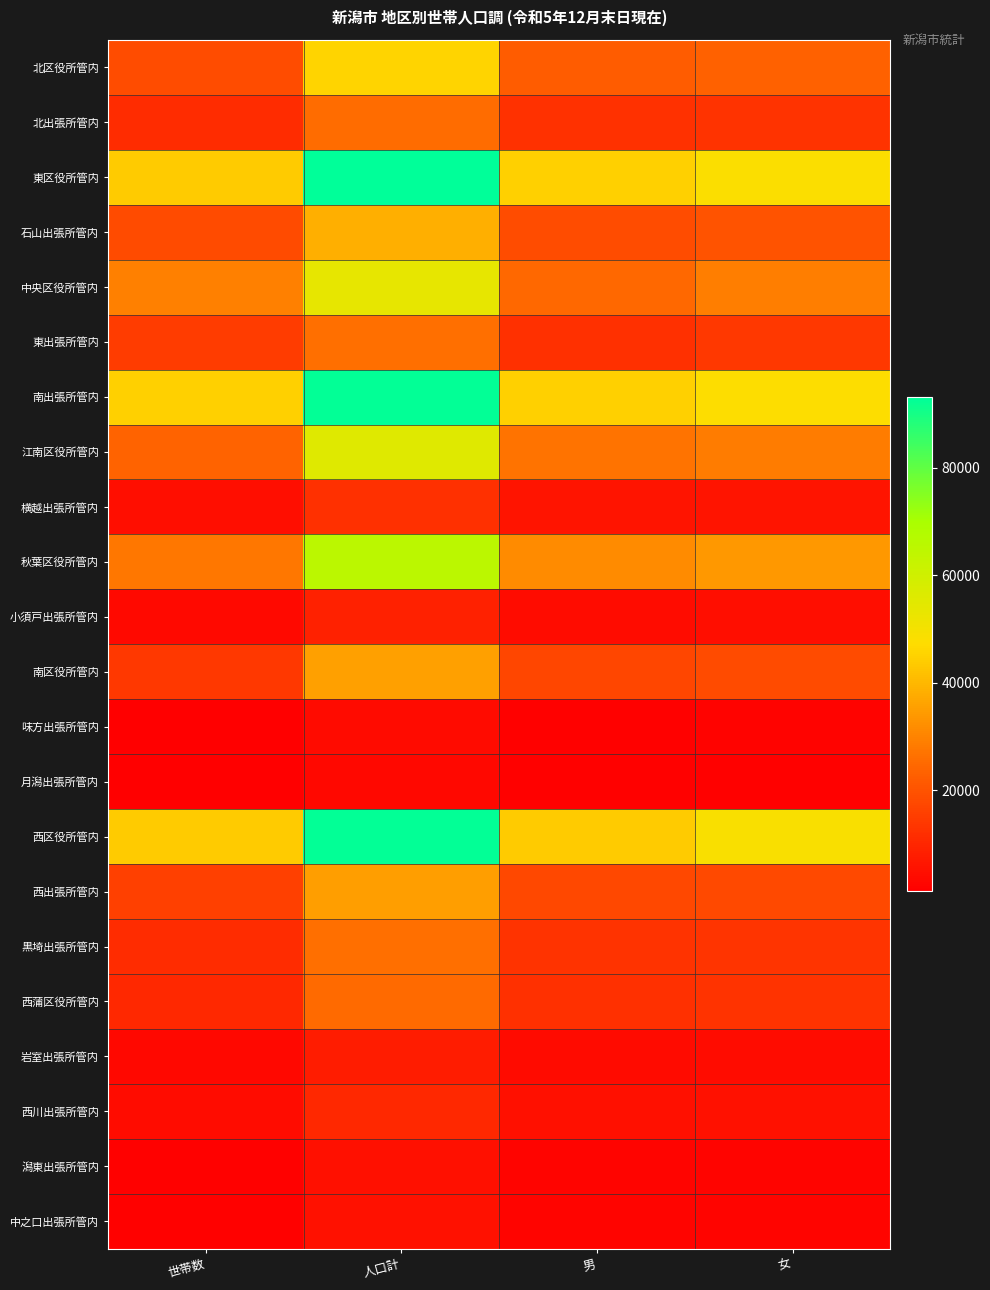

Which series has the largest range (max minus min)?

東区役所管内